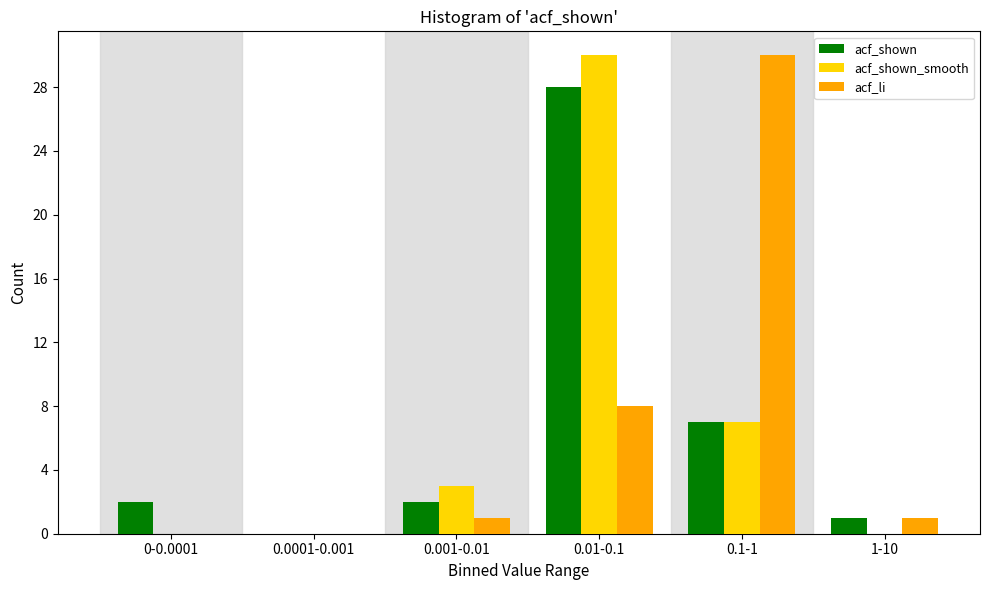

Reading right to left, what are all the values shown in this chart?

acf_shown: 1-10=1	0.1-1=7	0.01-0.1=28	0.001-0.01=2	0.0001-0.001=0	0-0.0001=2
acf_shown_smooth: 1-10=0	0.1-1=7	0.01-0.1=30	0.001-0.01=3	0.0001-0.001=0	0-0.0001=0
acf_li: 1-10=1	0.1-1=30	0.01-0.1=8	0.001-0.01=1	0.0001-0.001=0	0-0.0001=0